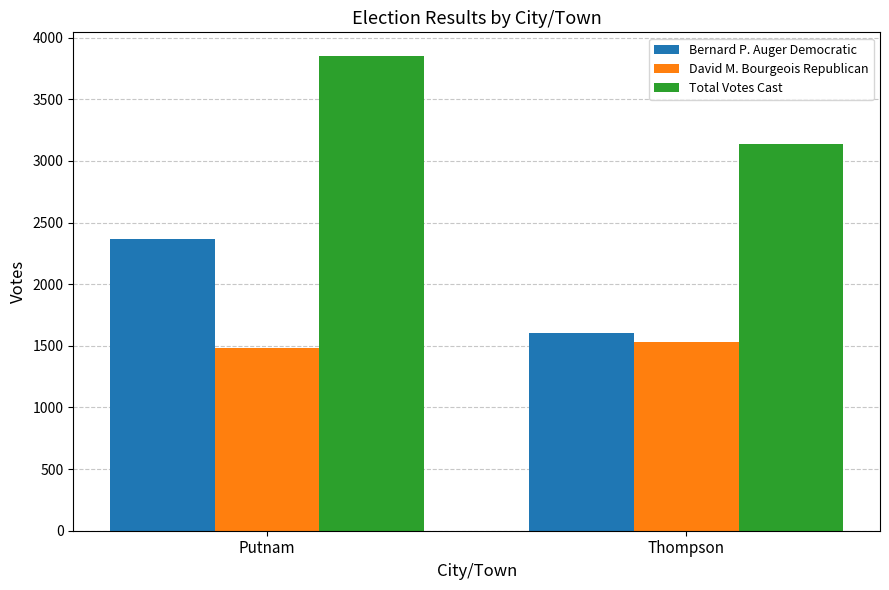

What is the sum of the Bernard P. Auger Democratic values at Thompson and Putnam?

3972